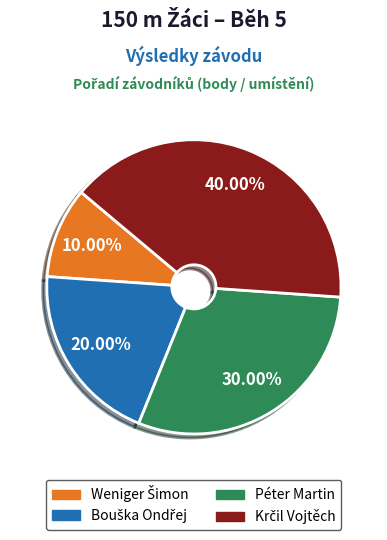

How many segments does this pie chart have?

4